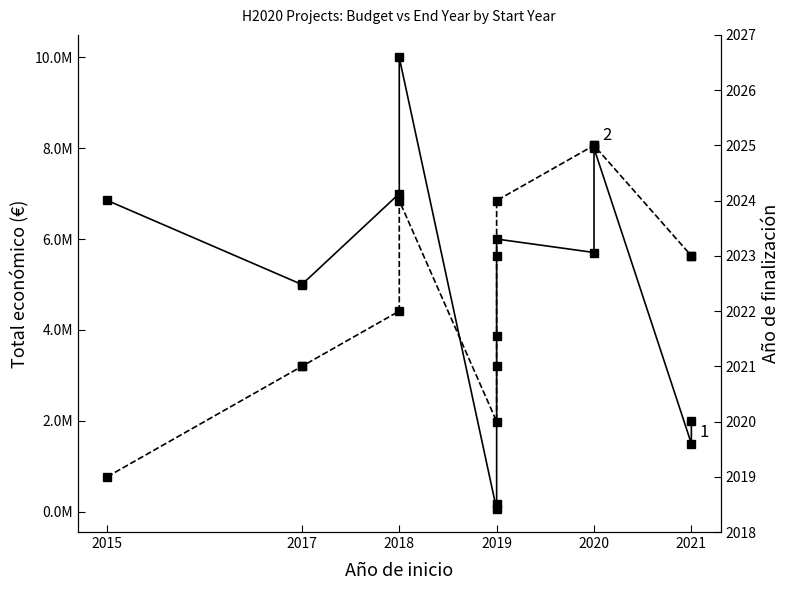

What is the difference between the Año de finalización values at 2017 and 2020?

4